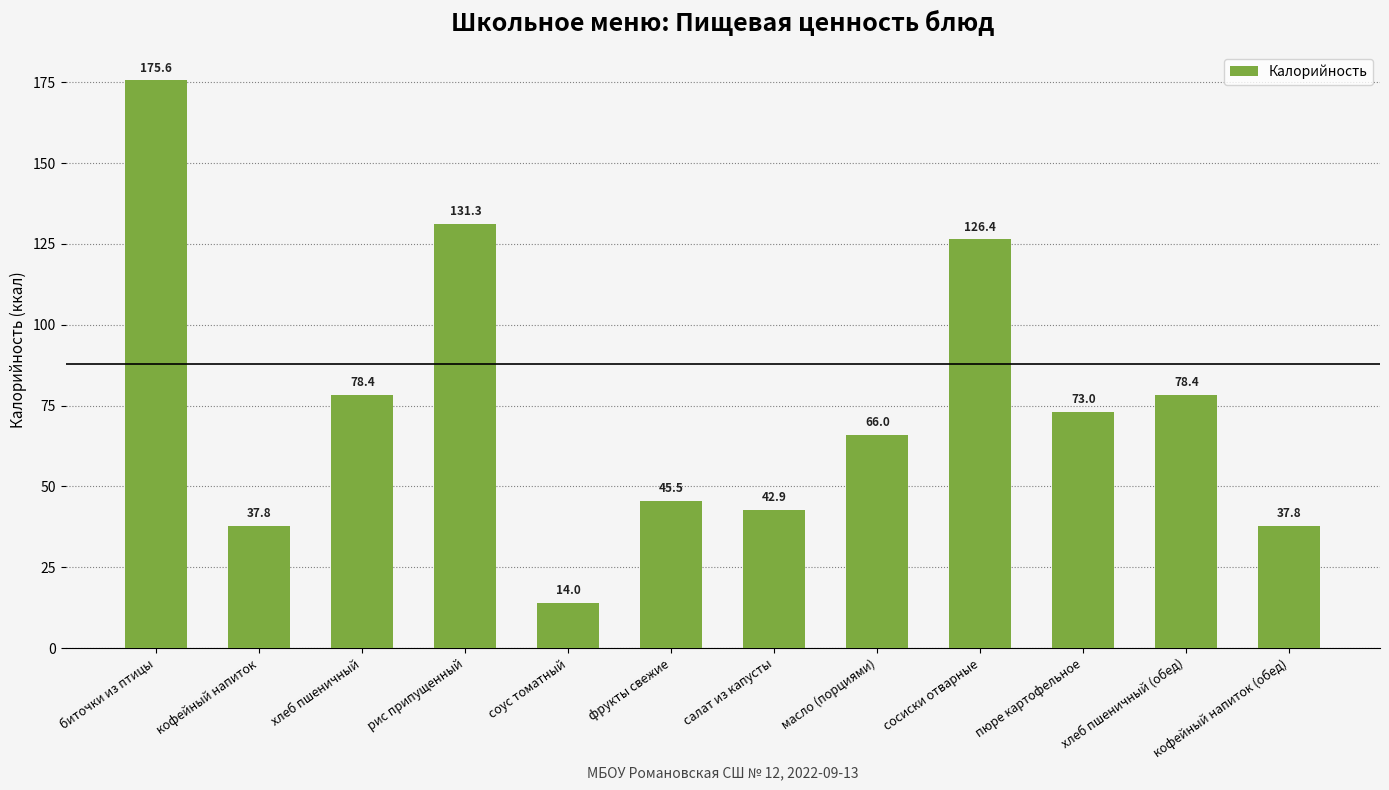

At which label does the data first exceed 73?

биточки из птицы